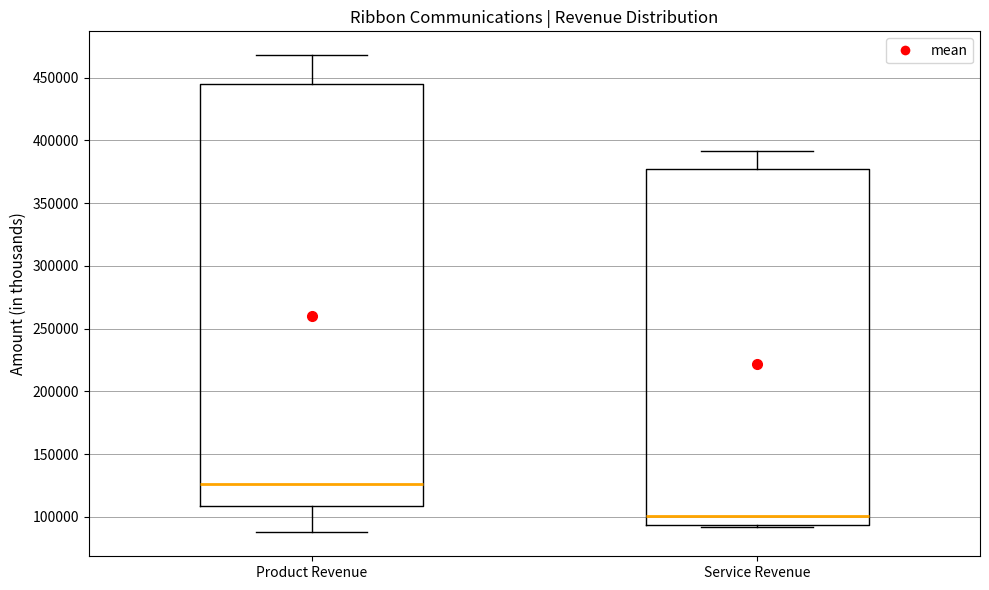

Reading left to right, transcribe this box plot: for each box, give where its median line is, the range the box spans, and where its two whiskers end, as read against the y-axis. The values are not printed on the chart, so give them approximately, as read against the axis.

Product Revenue: median 125000, box 110000 to 445000, whiskers 90000 to 470000
Service Revenue: median 100000, box 95000 to 375000, whiskers 90000 to 390000